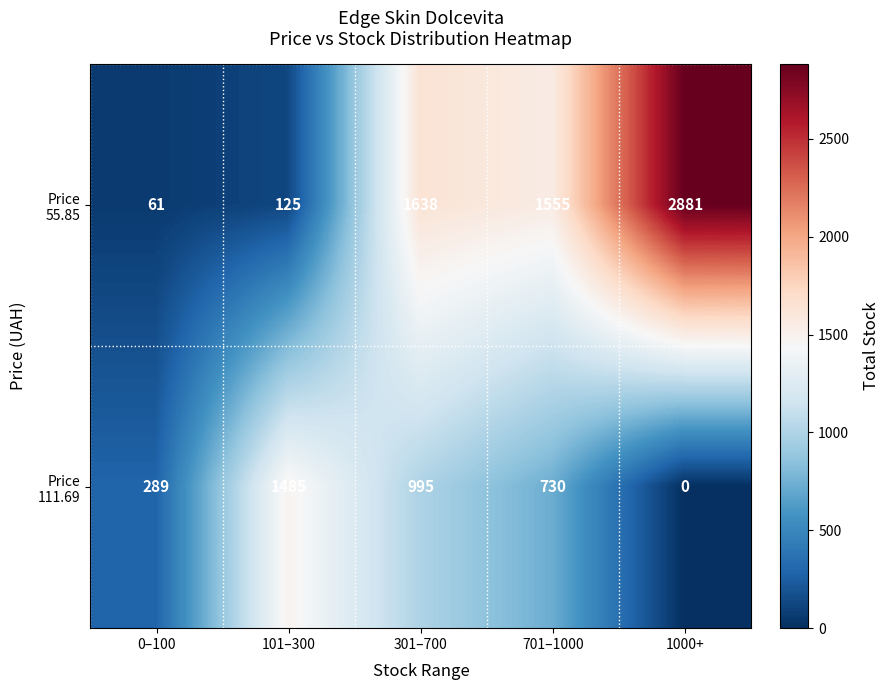

At which category is the sum across all series the highest?

1000+